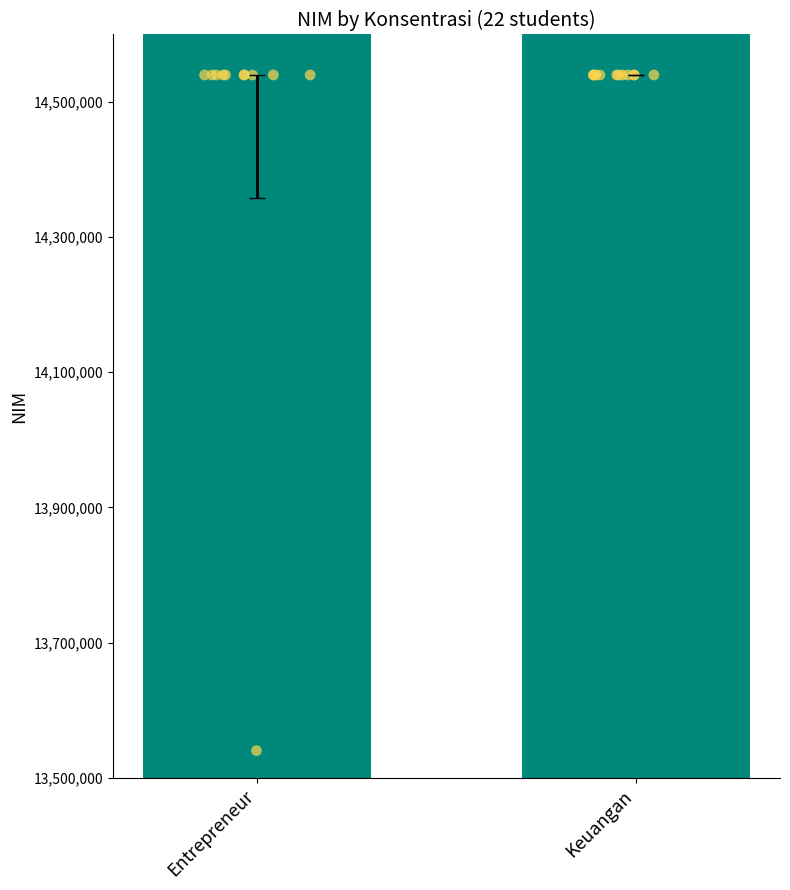

What are all the series names shown in the legend?

Entrepreneur, Keuangan